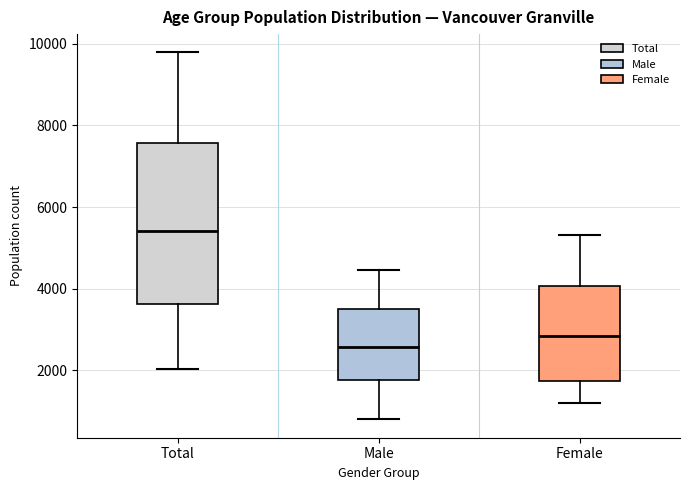

Reading left to right, read every box against the y-axis: the position of its median line, the range the box covers, and the ends of its whiskers. The values are not printed on the chart, so give them approximately, as read against the axis.

Total: median 5400, box 3600 to 7600, whiskers 2000 to 9800
Male: median 2600, box 1800 to 3400, whiskers 800 to 4400
Female: median 2800, box 1800 to 4000, whiskers 1200 to 5400